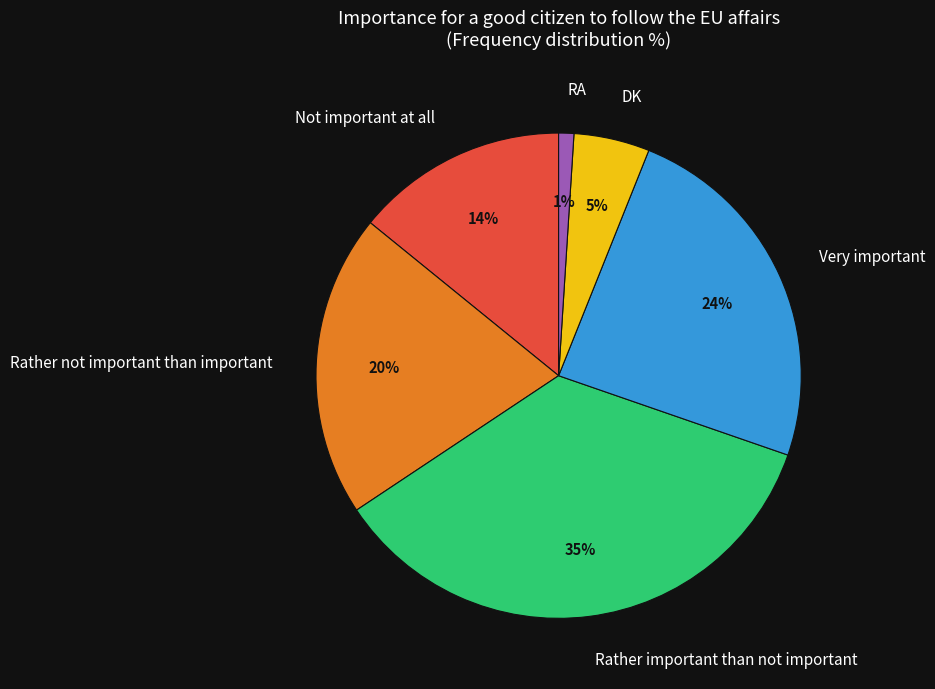

Is there a majority slice in this chart?

No